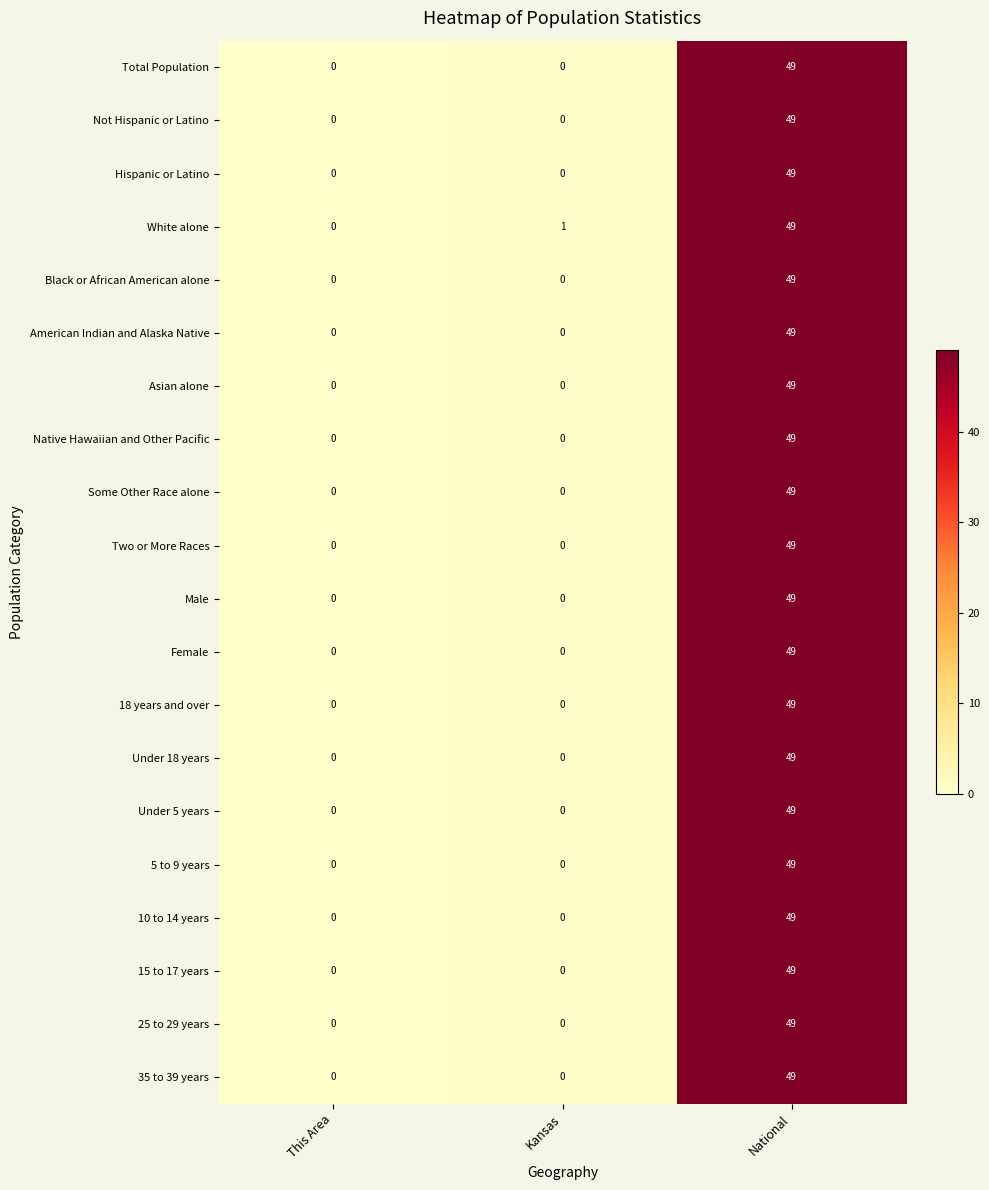

What is the difference between the maximum and second lowest values in the Under 5 years series?

49